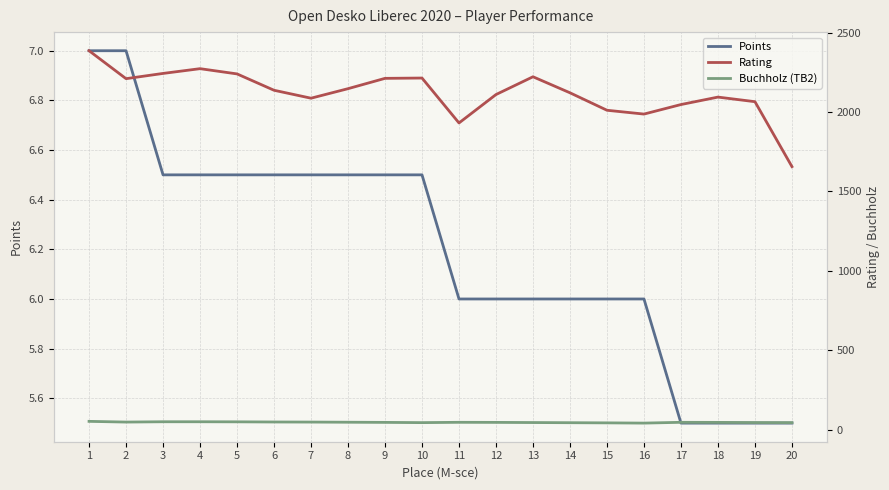

What is the minimum value shown in the chart?

5.5